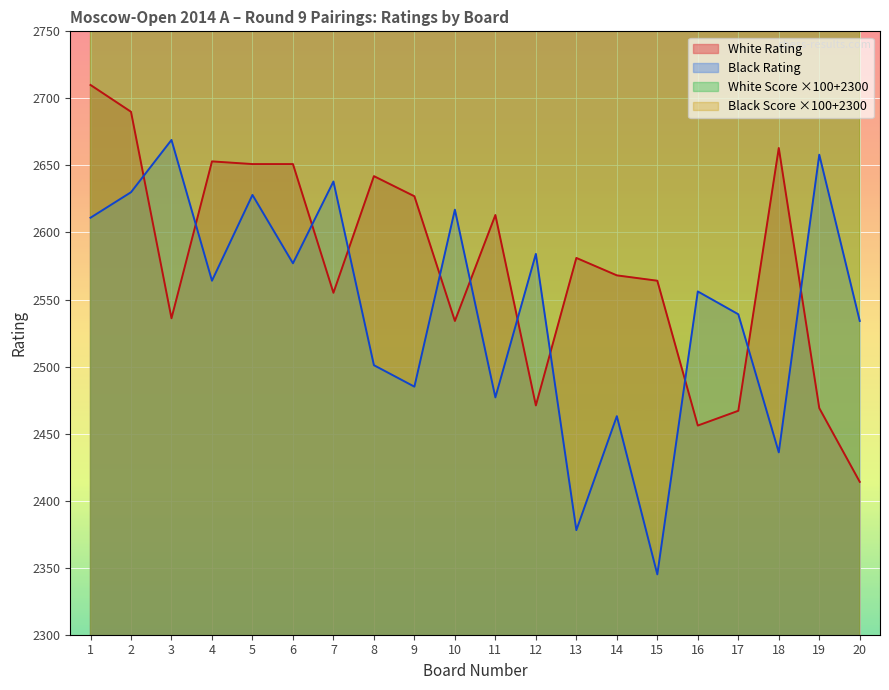

What is the highest value of the White Rating series?

2710